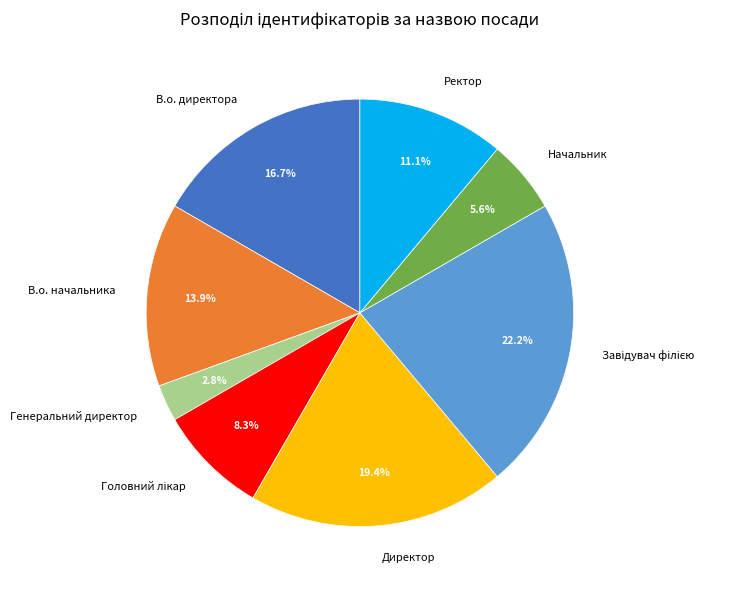

How many segments does this pie chart have?

8